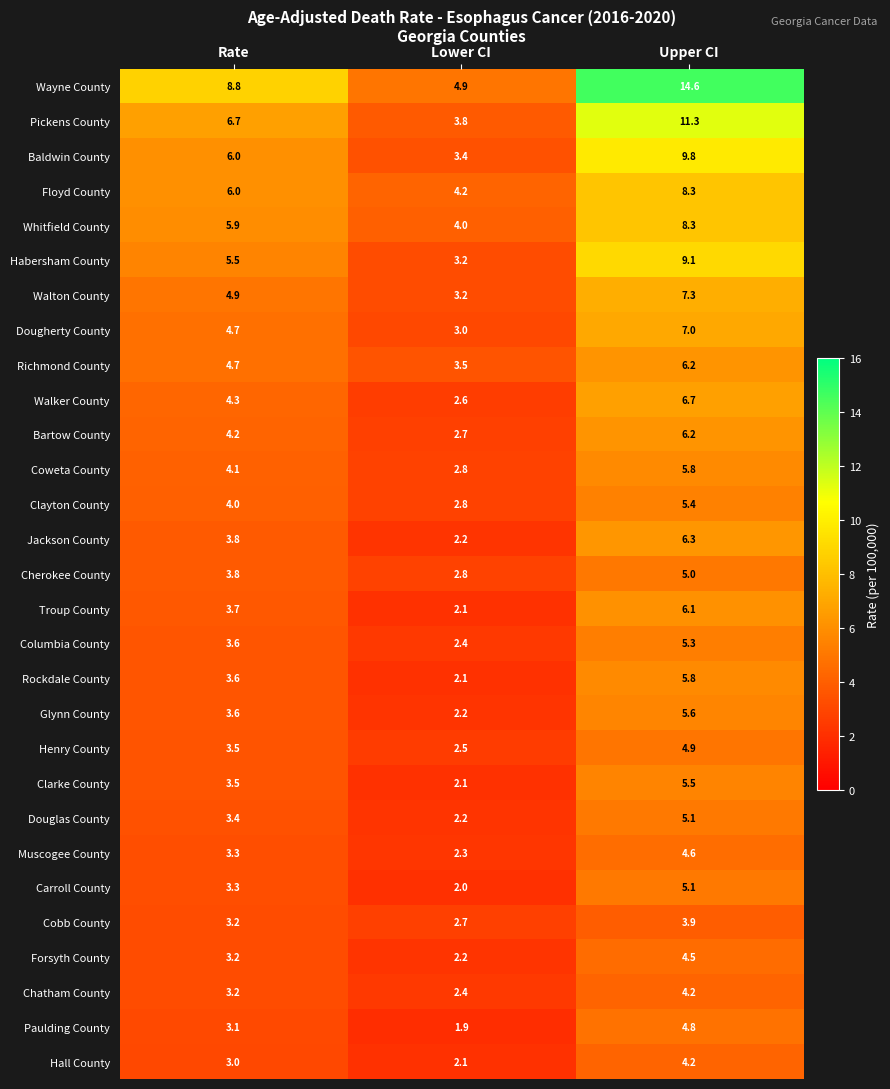

Count the number of categories in the chart.

3